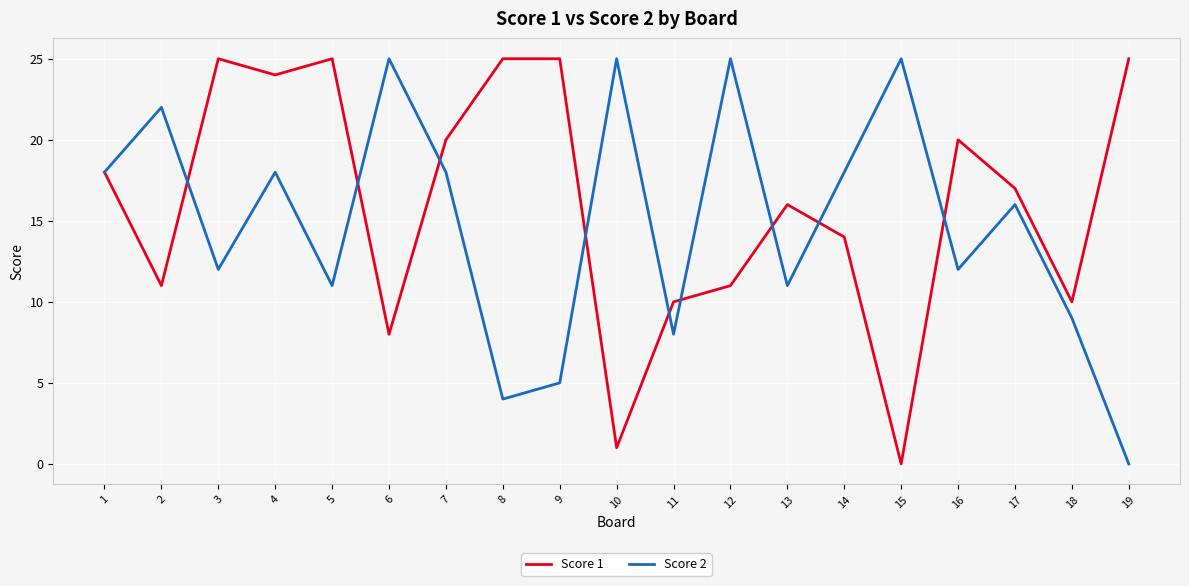

True or false: Score 2 and Score 1 intersect in this chart.

True